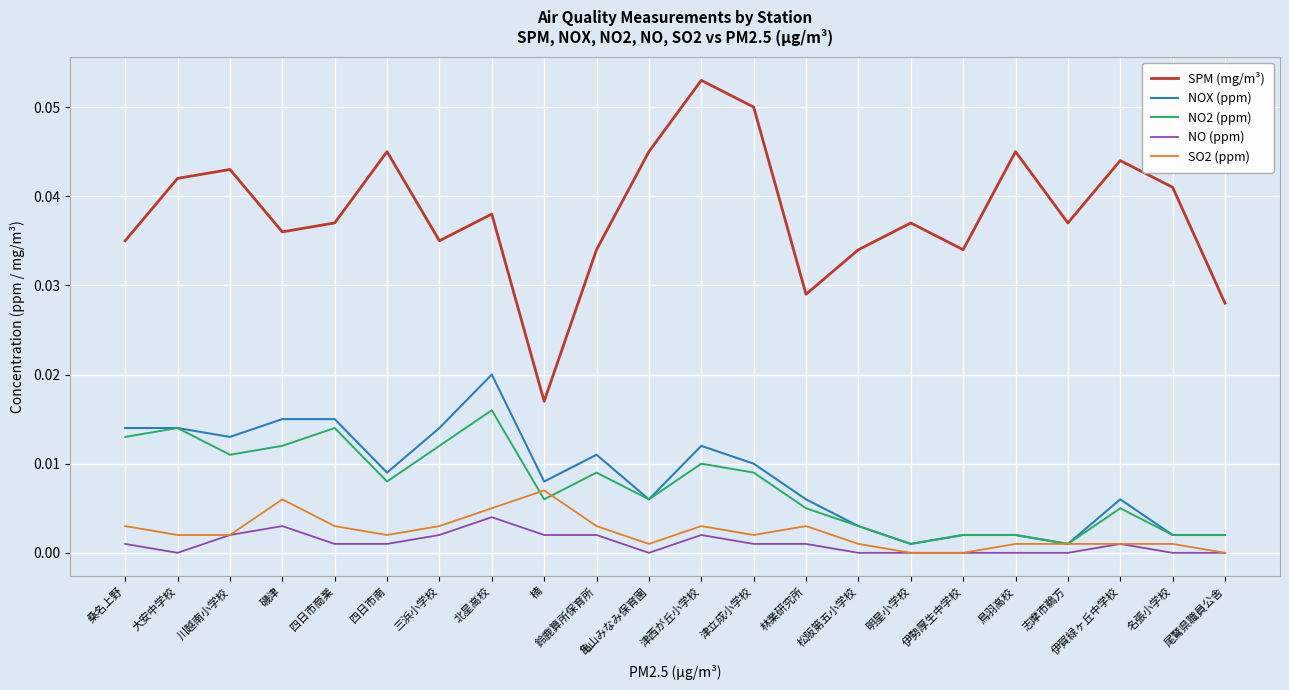

After their last crossing, which series has the higher values: NO2 (ppm) or SO2 (ppm)?

NO2 (ppm)